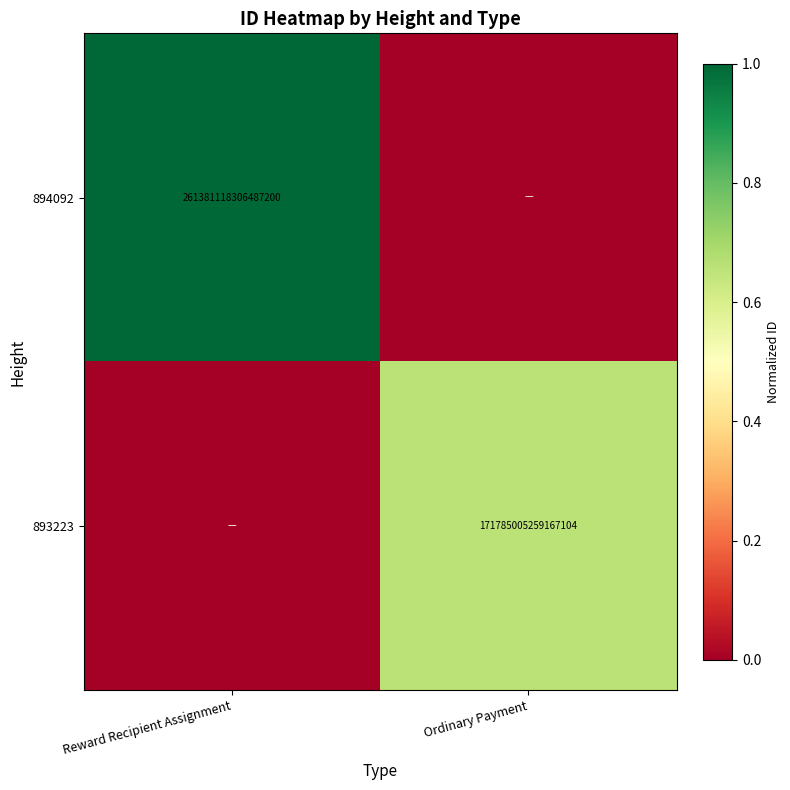

The 893223 series shows 171785005259167104 at Ordinary Payment. True or false?

True